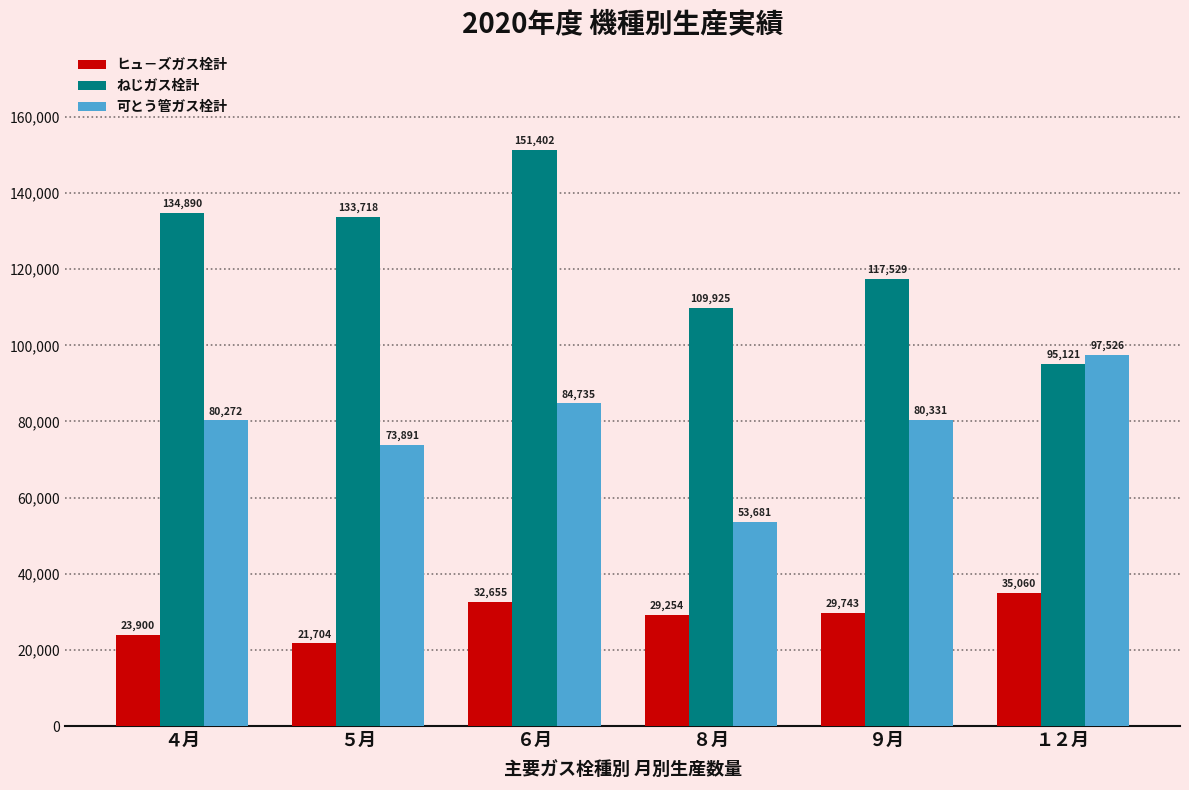

List the series in order of their peak value, lowest first.

ヒュ－ズガス栓計, 可とう管ガス栓計, ねじガス栓計